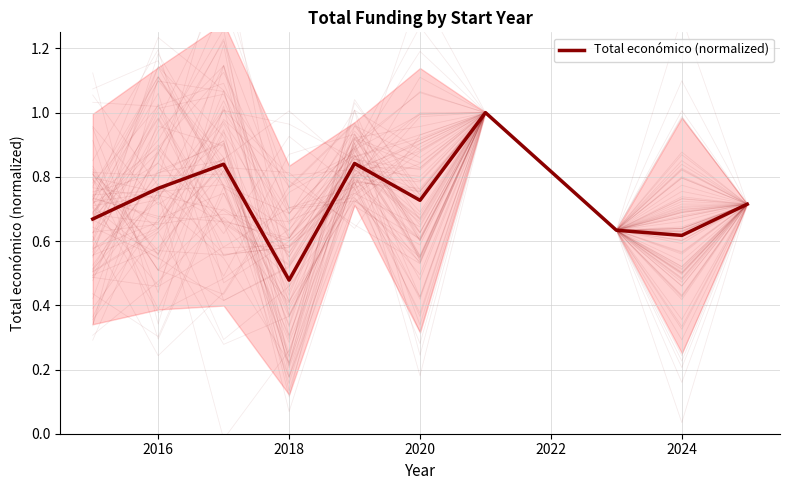

How many lines are shown in the chart?

1